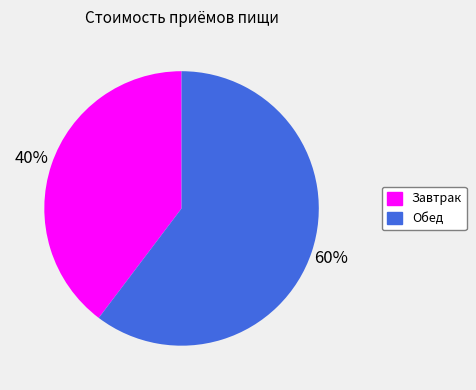

Combined, do Обед and Завтрак account for over 50%?

Yes